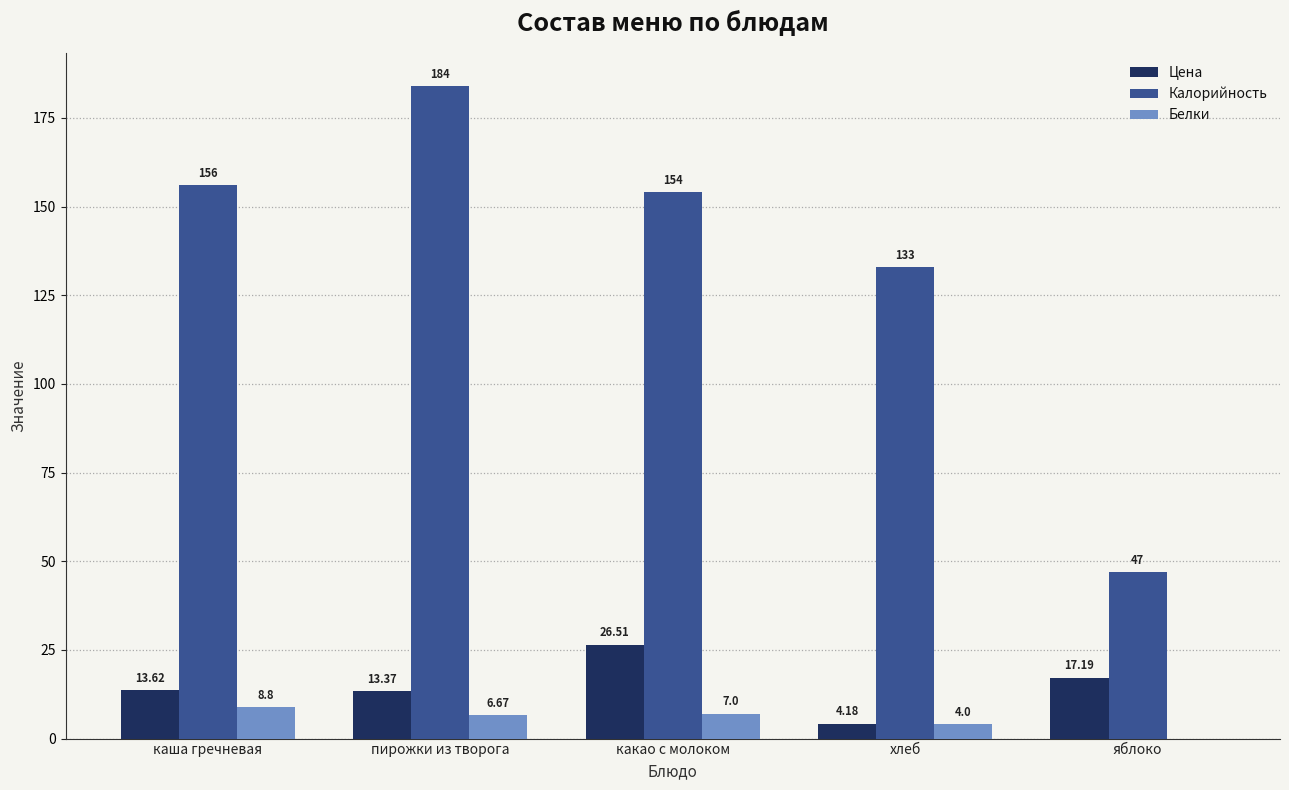

Between какао с молоком and яблоко, which series saw the biggest shift?

Калорийность